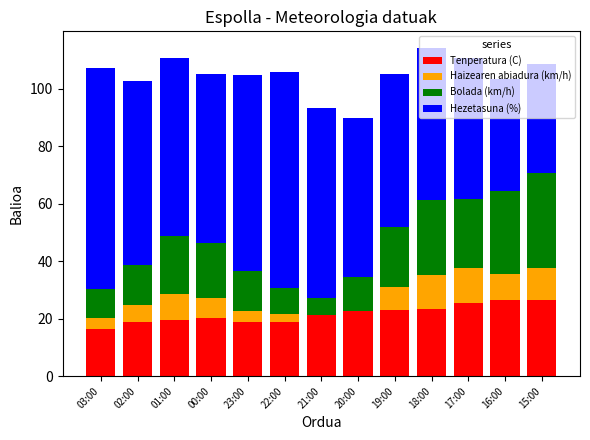

Is it true that Tenperatura (C) equals 39.1 at 18:00?

False